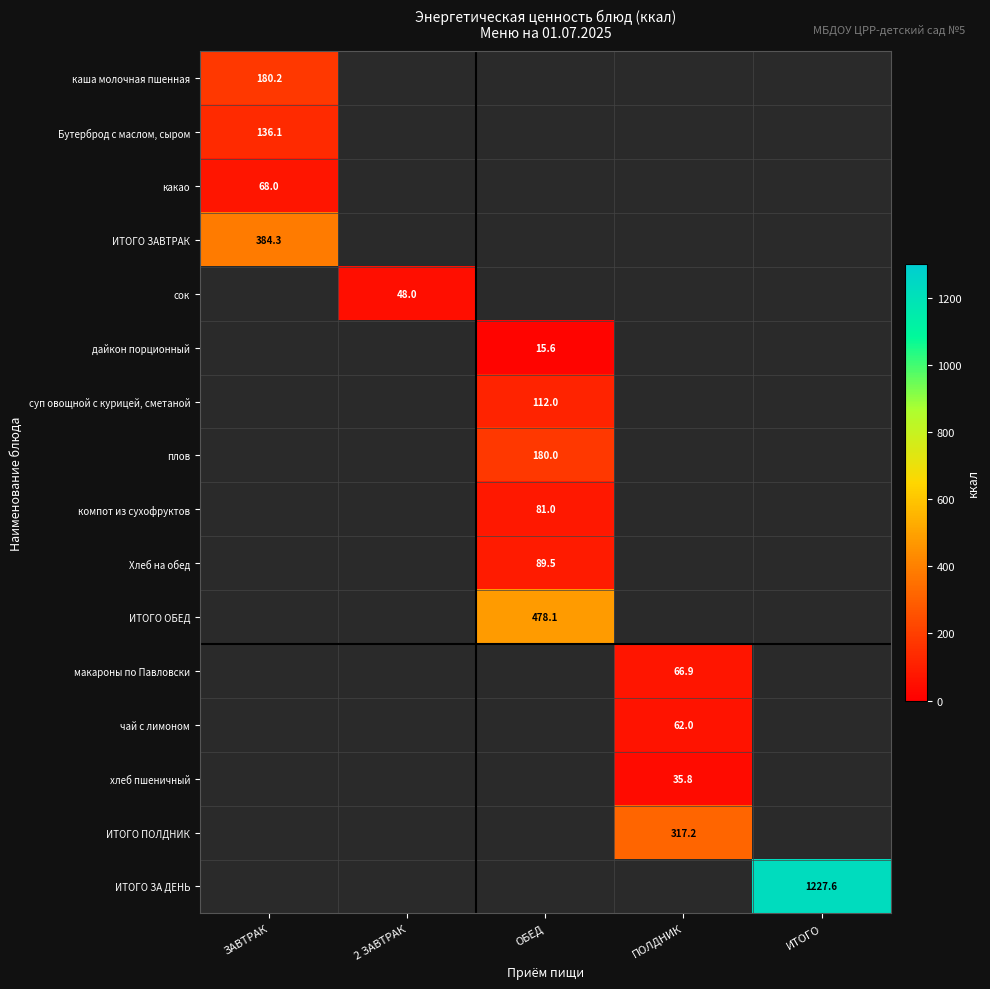

Is the value of сок at 2 ЗАВТРАК greater than the value of каша молочная пшенная at ЗАВТРАК?

No